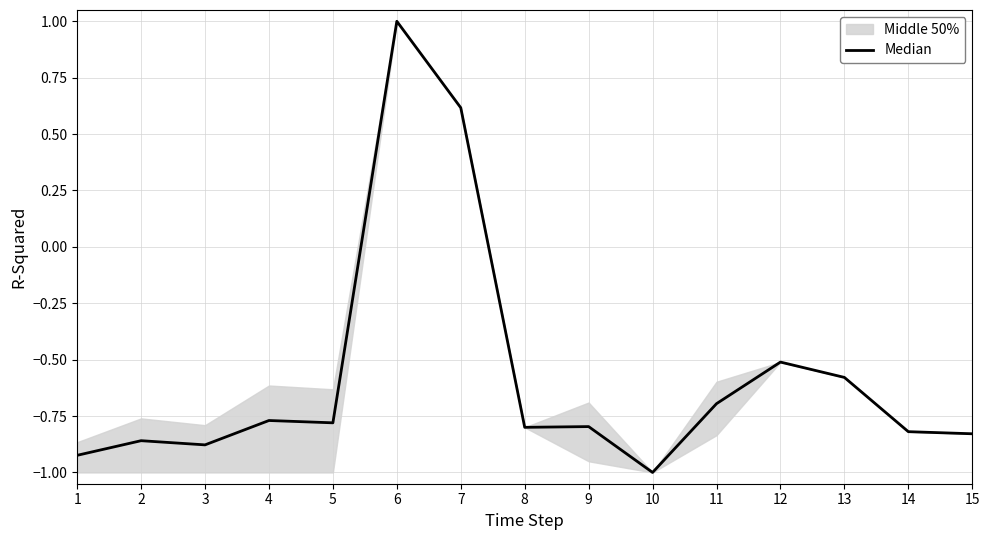

Rank the categories by value from lowest to highest.

10, 1, 3, 2, 15, 14, 8, 9, 5, 4, 11, 13, 12, 7, 6